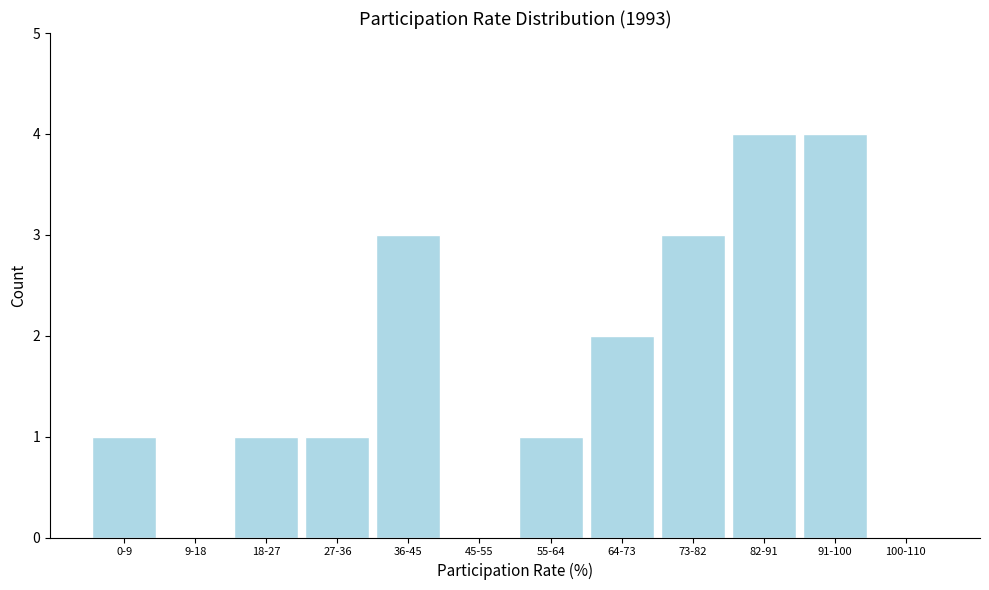

Reading right to left, list all the values displayed in this chart.

100-110=0	91-100=4	82-91=4	73-82=3	64-73=2	55-64=1	45-55=0	36-45=3	27-36=1	18-27=1	9-18=0	0-9=1